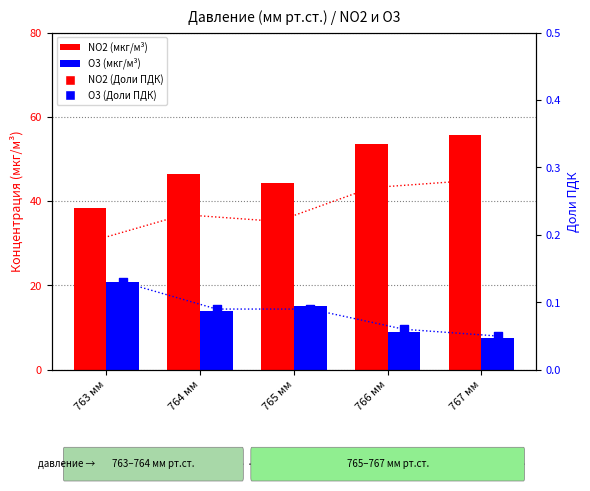

What are all the series names shown in the legend?

NO2 (мкг/м³), O3 (мкг/м³), NO2 (Доли ПДК), O3 (Доли ПДК)